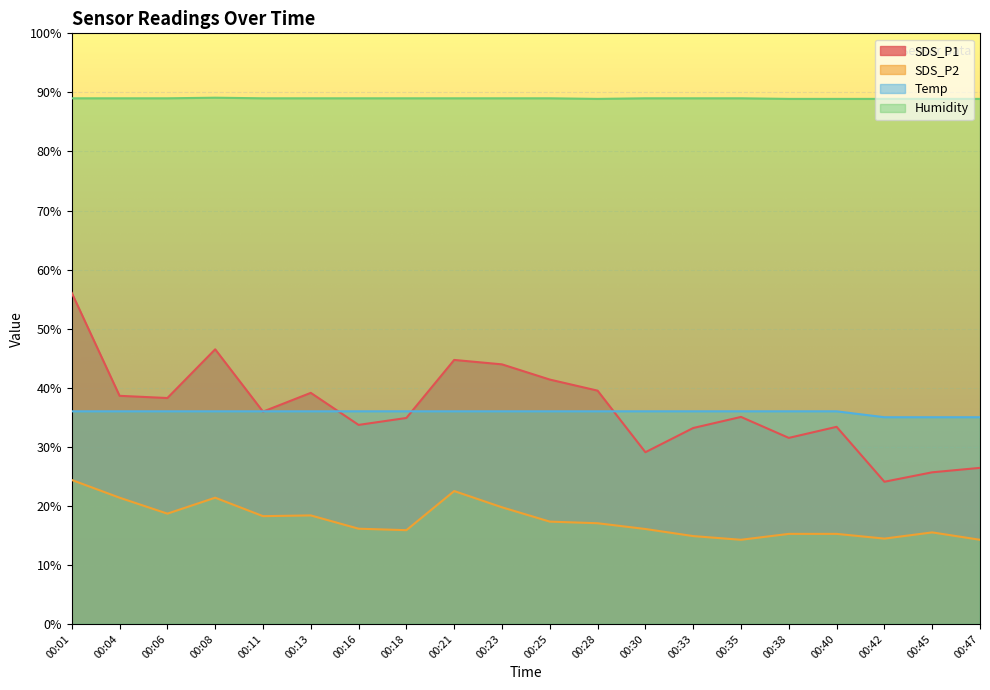

At 00:47, list the series in order from largest to smallest.

Humidity, Temp, SDS_P1, SDS_P2